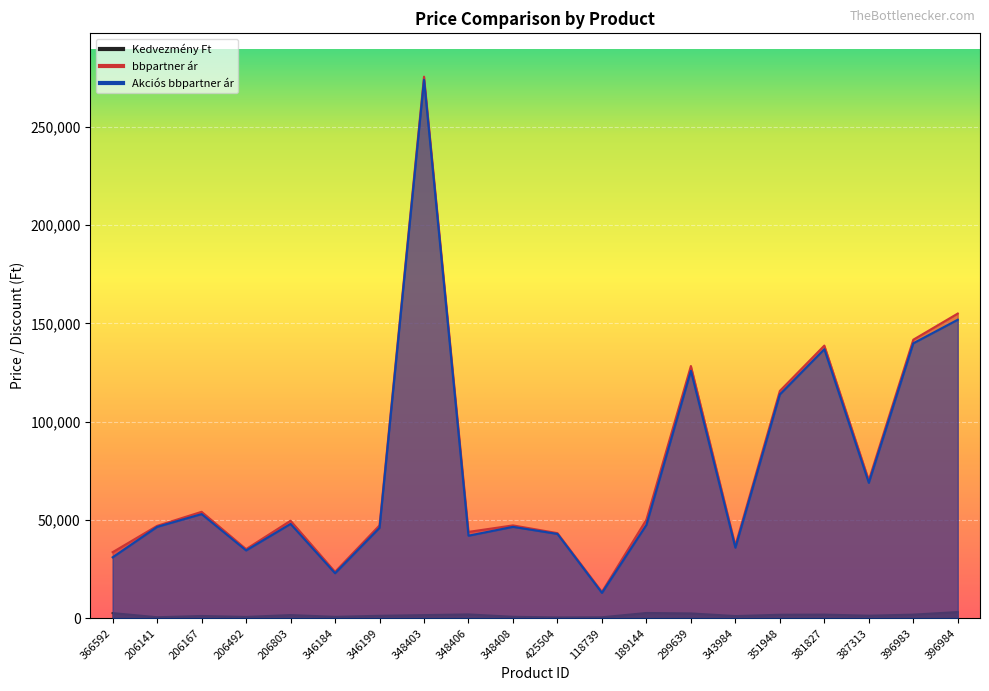

How many data points does each series have?

20